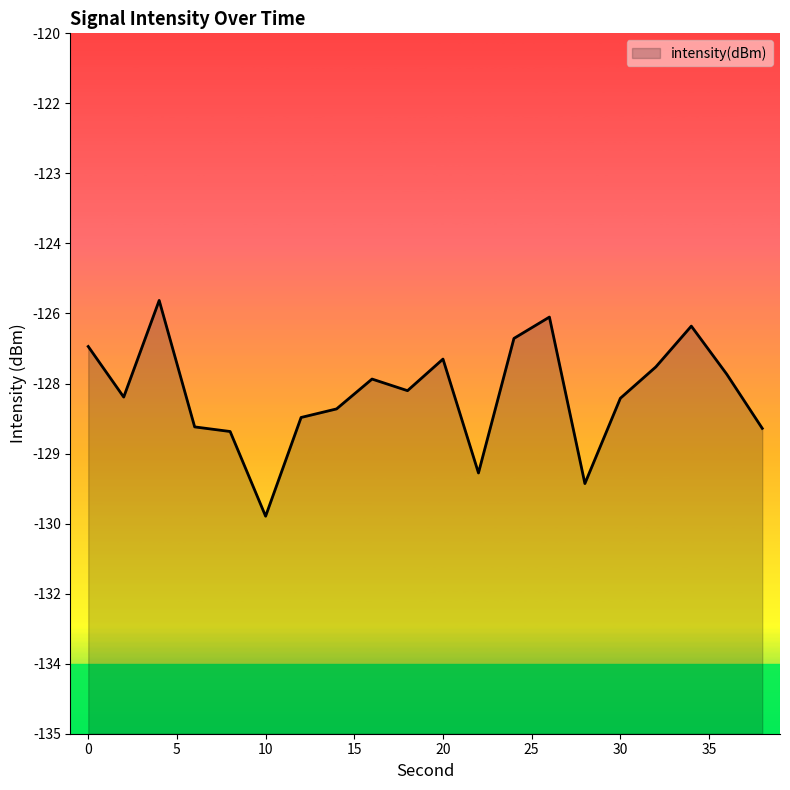

What is the sum of the values at 26 and 20?

-253.1